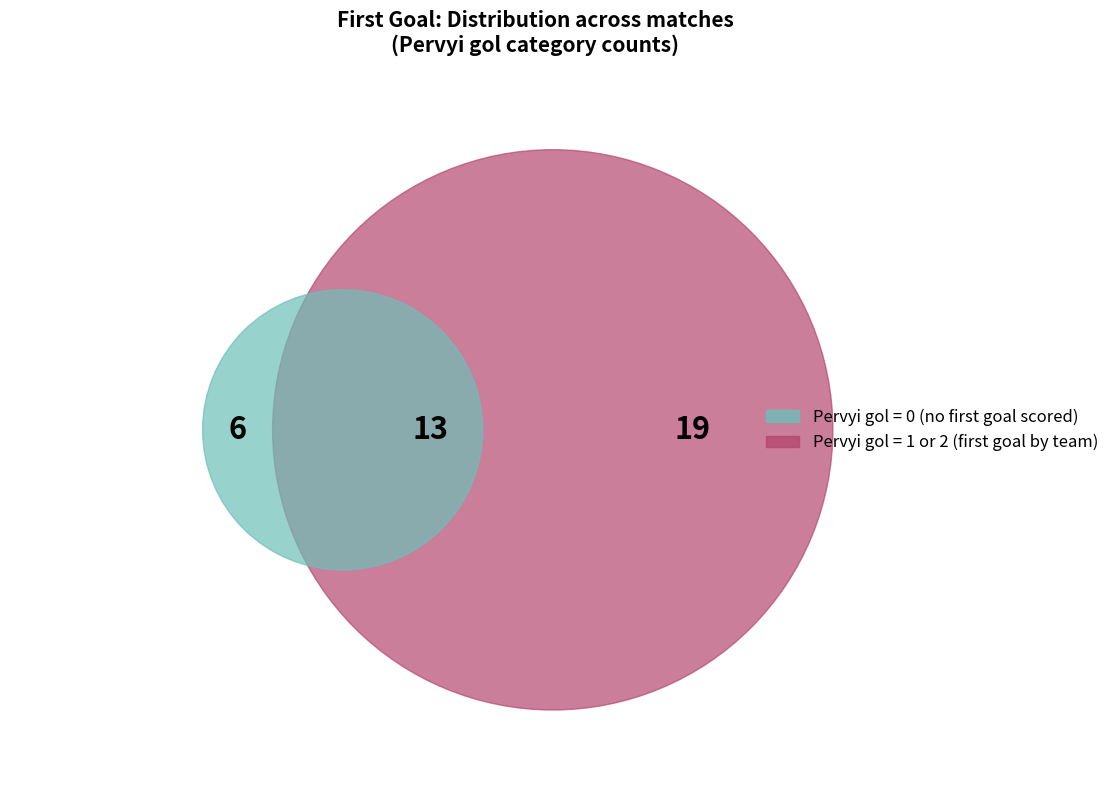

Is it true that Pervyi_gol_0 is 25% of the pie?

False